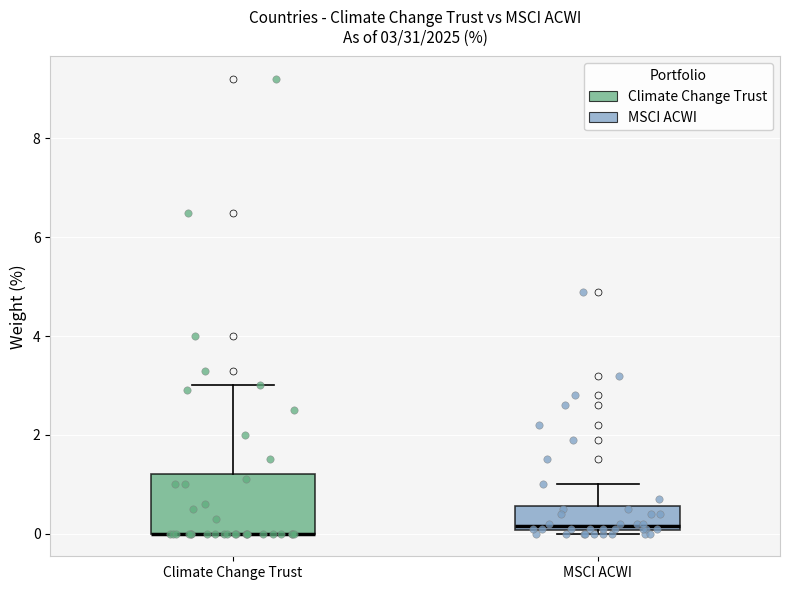

Which box is the tallest, from its lower edge to its upper edge?

Climate Change Trust